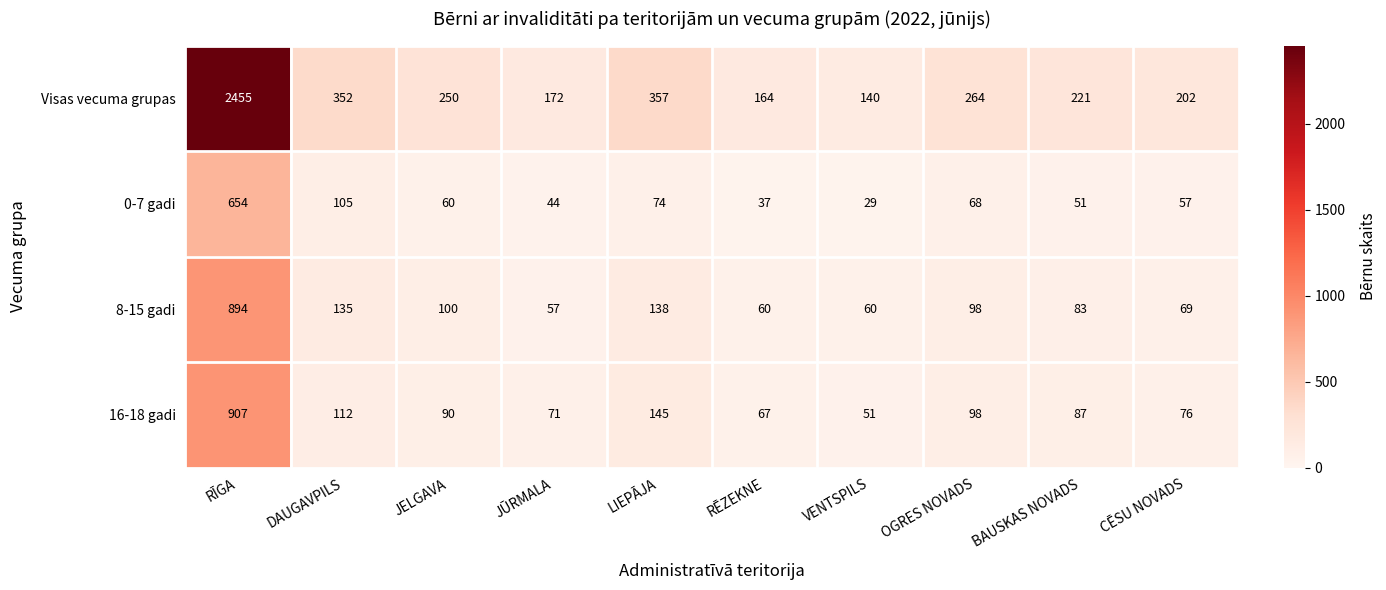

How many distinct data groups are displayed?

4